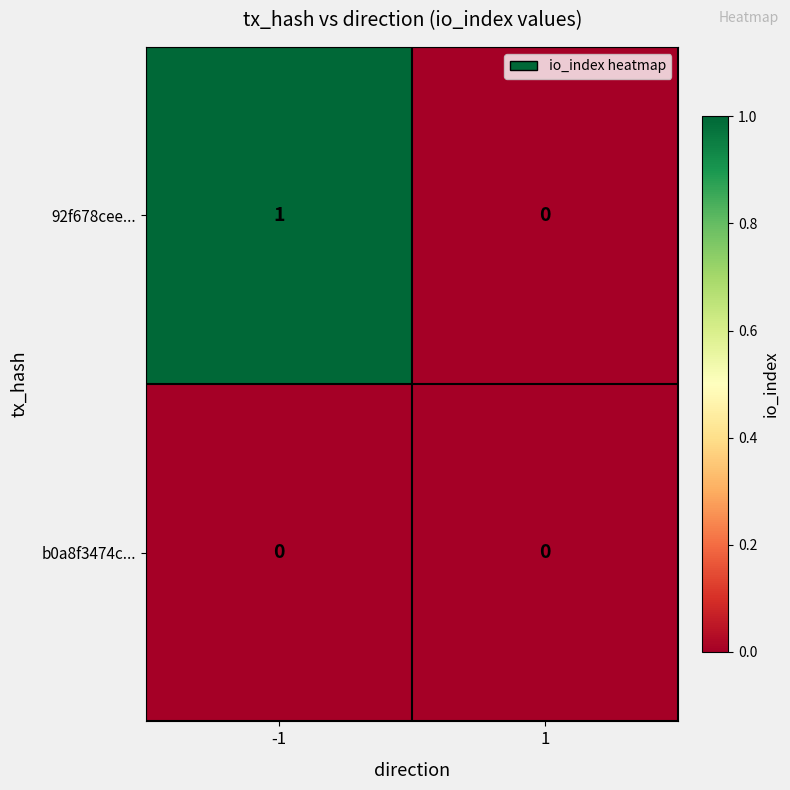

Reading left to right, what are all the values shown in this chart?

92f678cee...: 1	0
b0a8f3474c...: 0	0